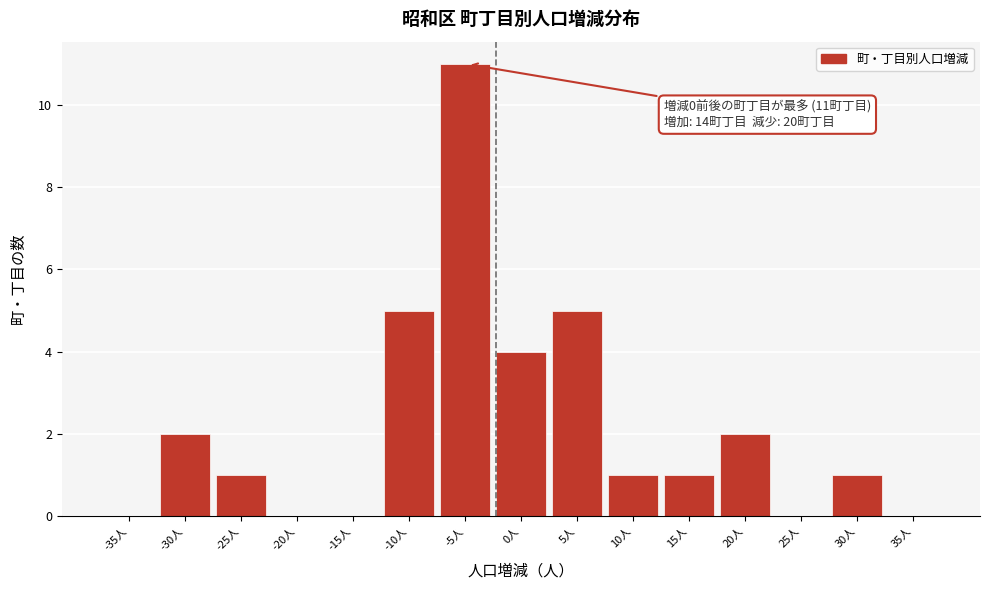

Reading left to right, extract all data points from this chart.

-35人=0	-30人=2	-25人=1	-20人=0	-15人=0	-10人=5	-5人=11	0人=4	5人=5	10人=1	15人=1	20人=2	25人=0	30人=1	35人=0